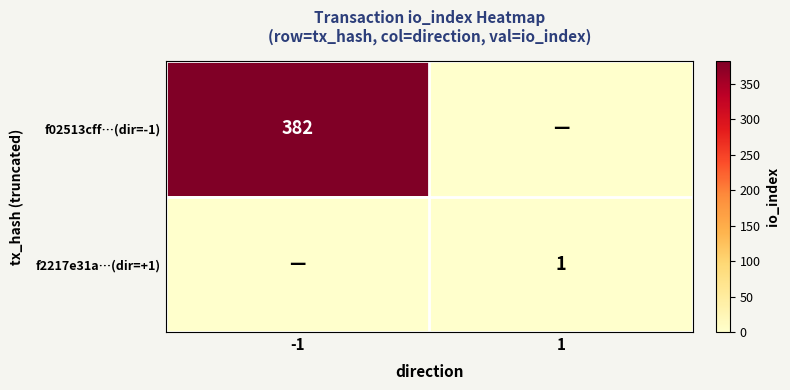

True or false: f2217e31a…(dir=+1) has a value of 2 at 1.

False